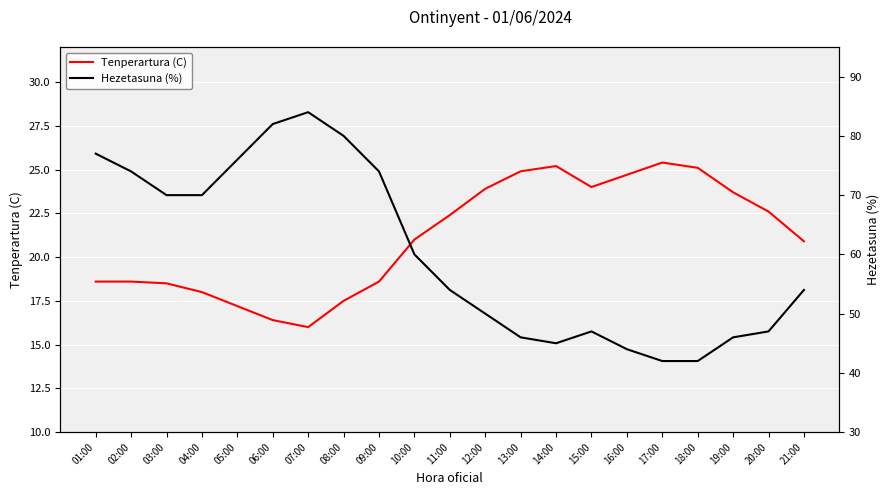

Does the chart display data point markers on the line(s)?

No